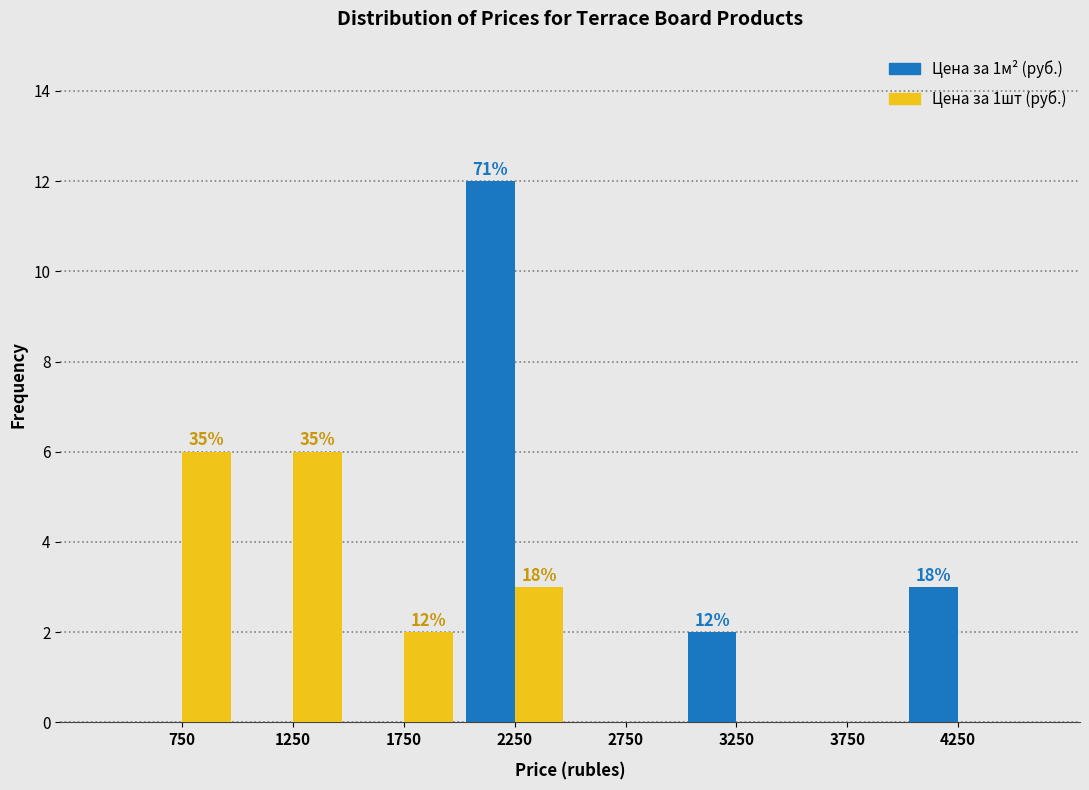

Reading left to right, transcribe all the data shown in this chart.

Цена за 1м² (руб.): 750=0	1250=0	1750=0	2250=12	2750=0	3250=2	3750=0	4250=3
Цена за 1шт (руб.): 750=6	1250=6	1750=2	2250=3	2750=0	3250=0	3750=0	4250=0